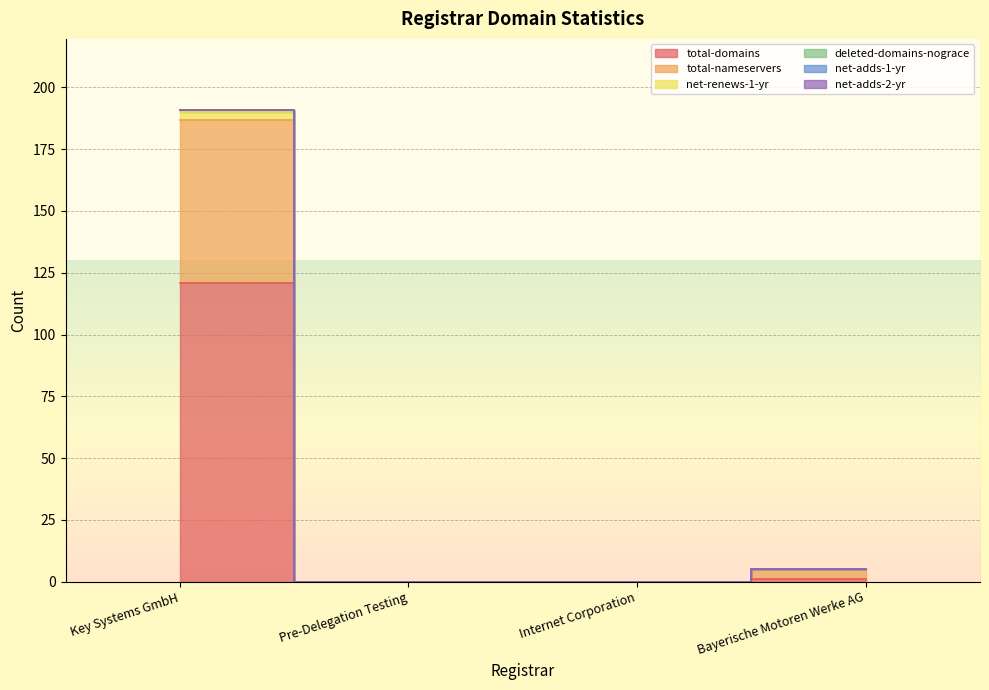

Is the value of net-renews-1-yr at Pre-Delegation Testing greater than the value of total-nameservers at Internet Corporation?

No